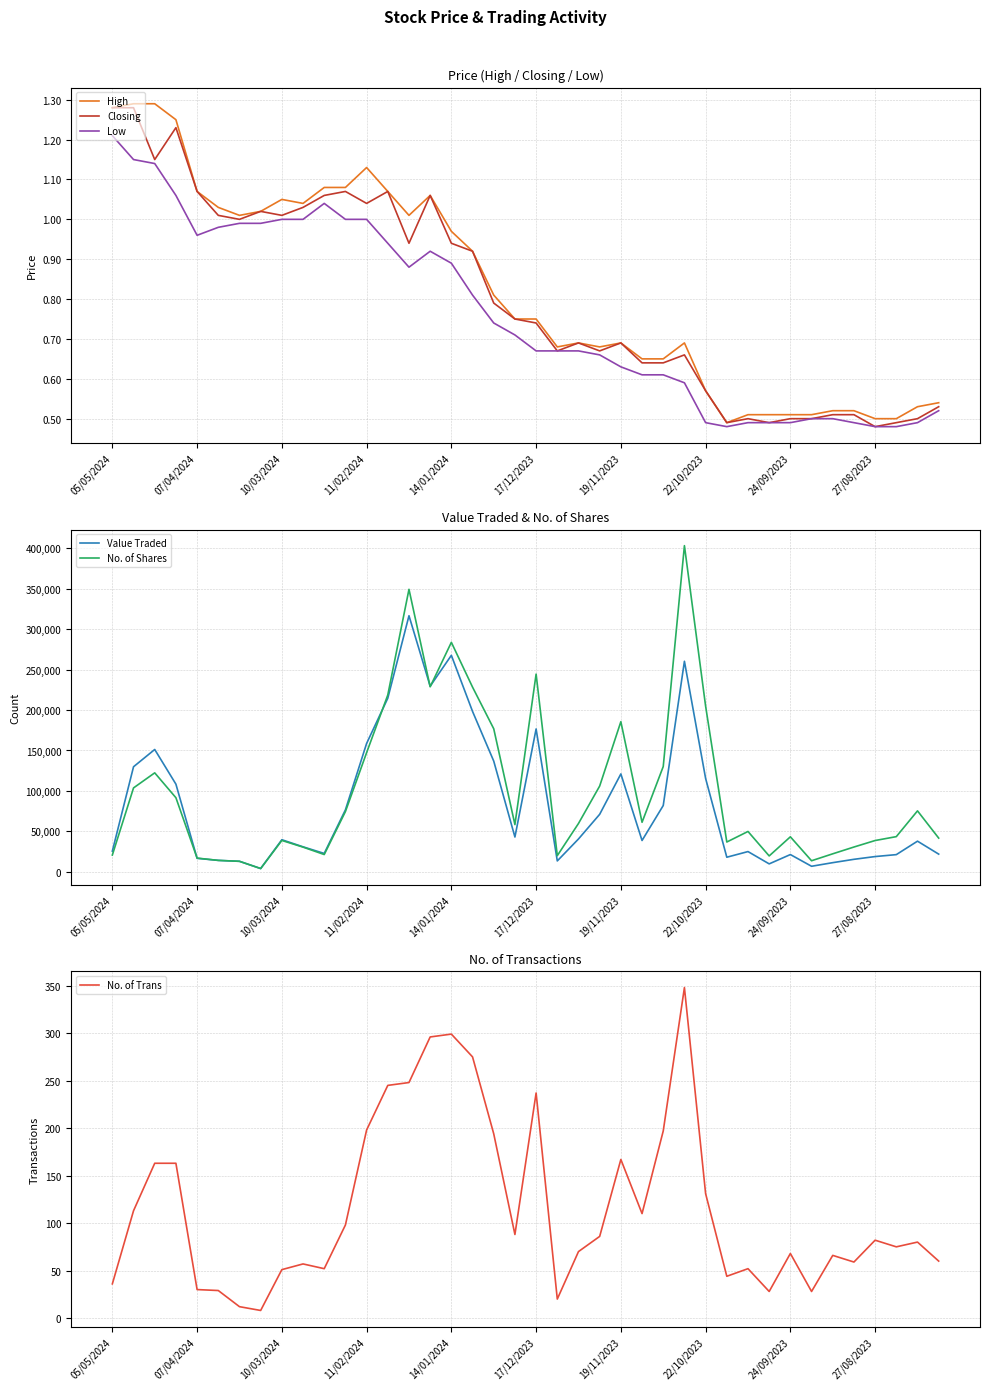

What is the difference between the second highest and minimum values in the Low series?

0.7